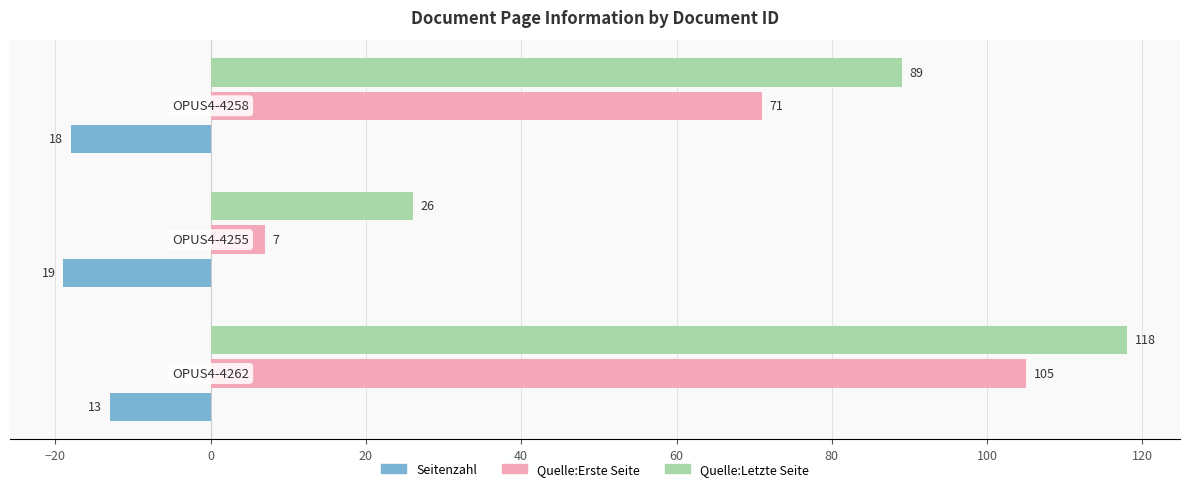

What is the difference between the maximum and minimum values in the Quelle:Erste Seite series?

98